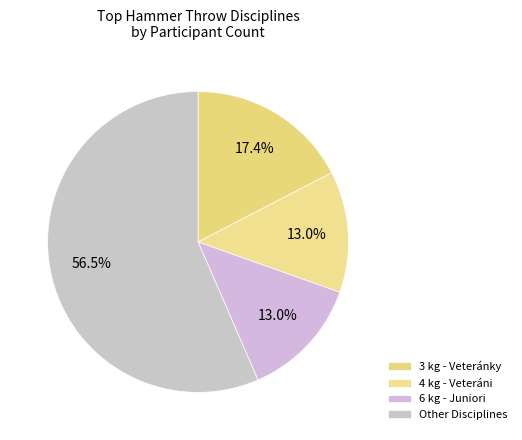

Does any single category account for the majority?

Yes